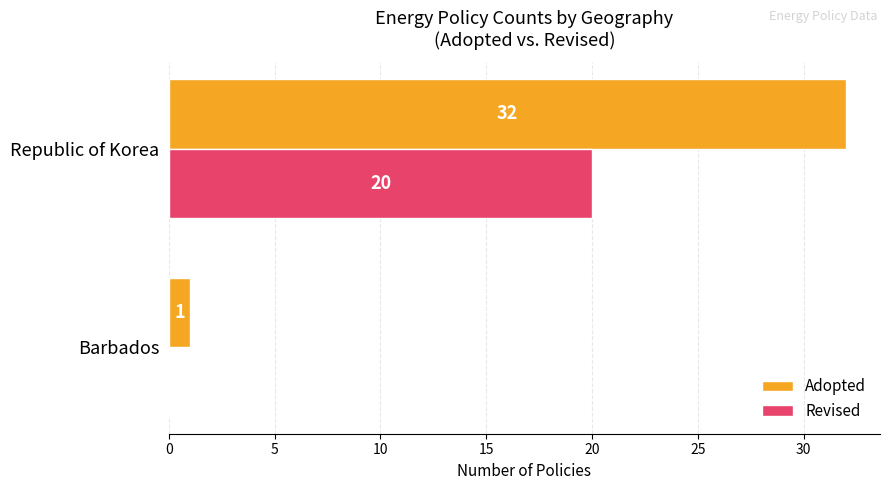

True or false: Adopted has a value of 49 at Republic of Korea.

False